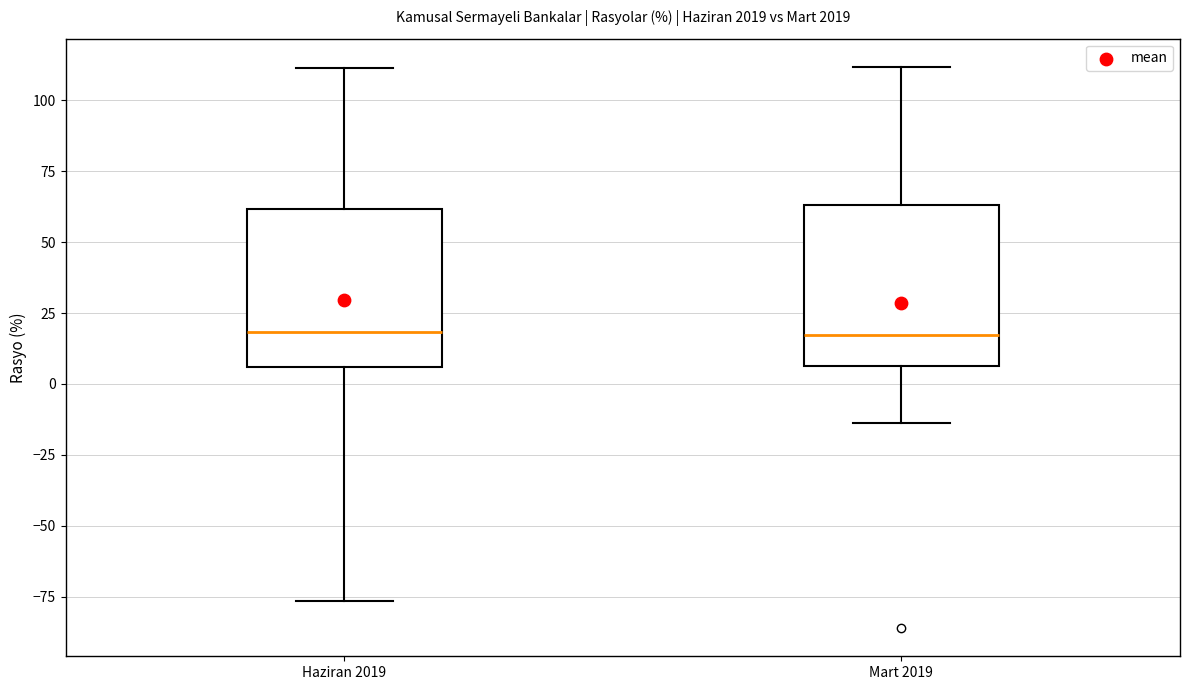

Reading left to right, read every box against the y-axis: the position of its median line, the range the box covers, and the ends of its whiskers. The values are not printed on the chart, so give them approximately, as read against the axis.

Haziran 2019: median 20, box 5 to 60, whiskers -75 to 110
Mart 2019: median 15, box 5 to 65, whiskers -15 to 110